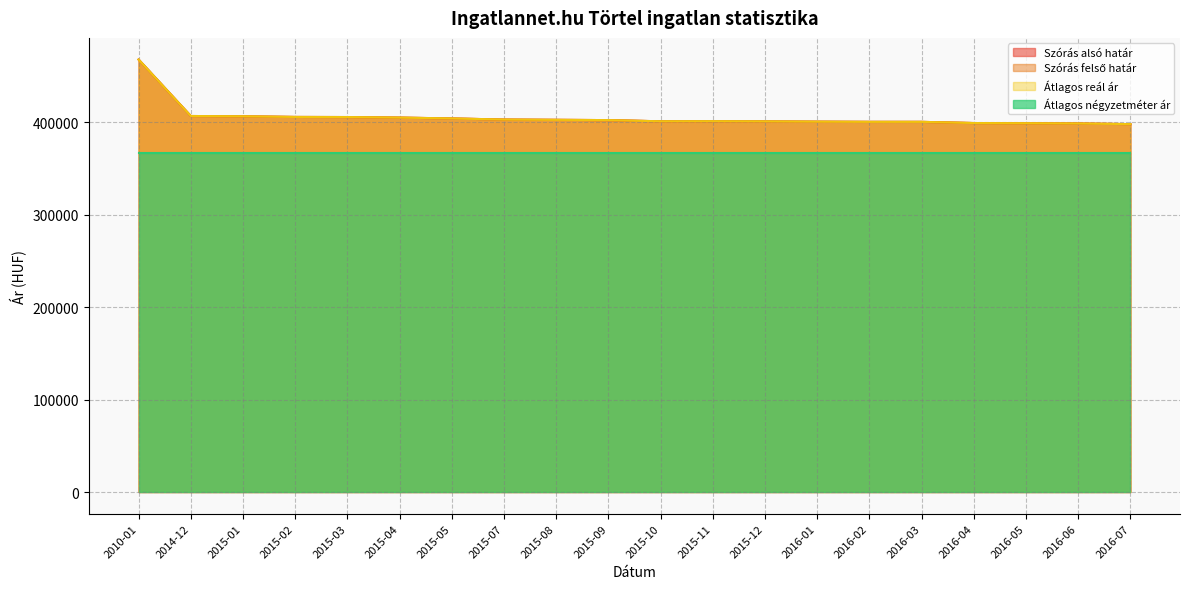

Which category has the highest value in the Szórás felső határ series?

2010-01